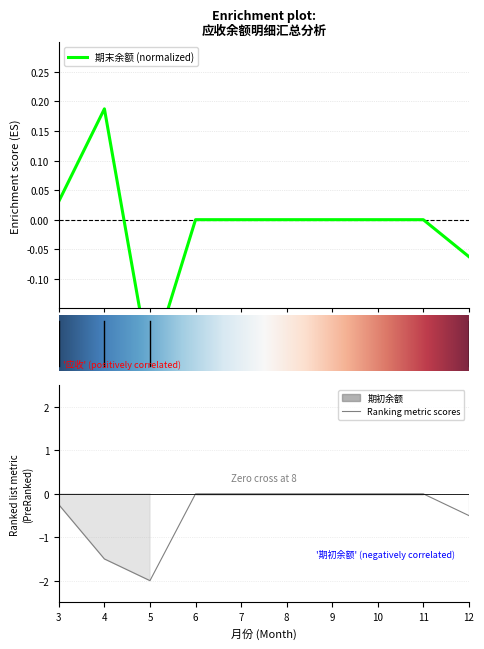

Rank the series at 5 from highest to lowest value.

期末余额, 期初余额